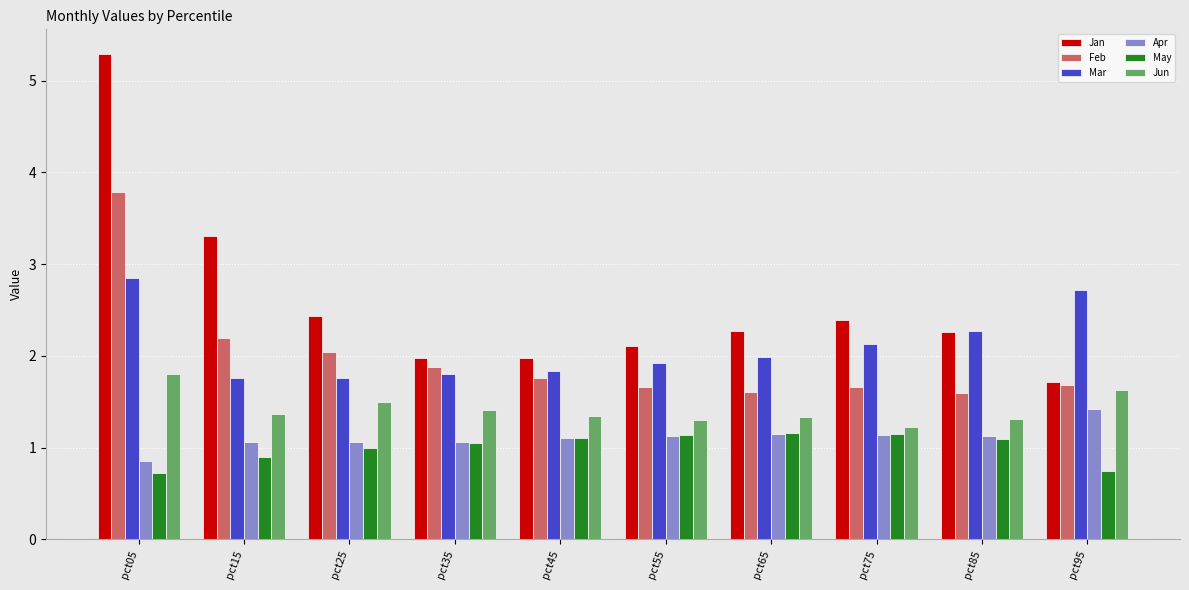

The May series shows 2.0 at pct55. True or false?

False